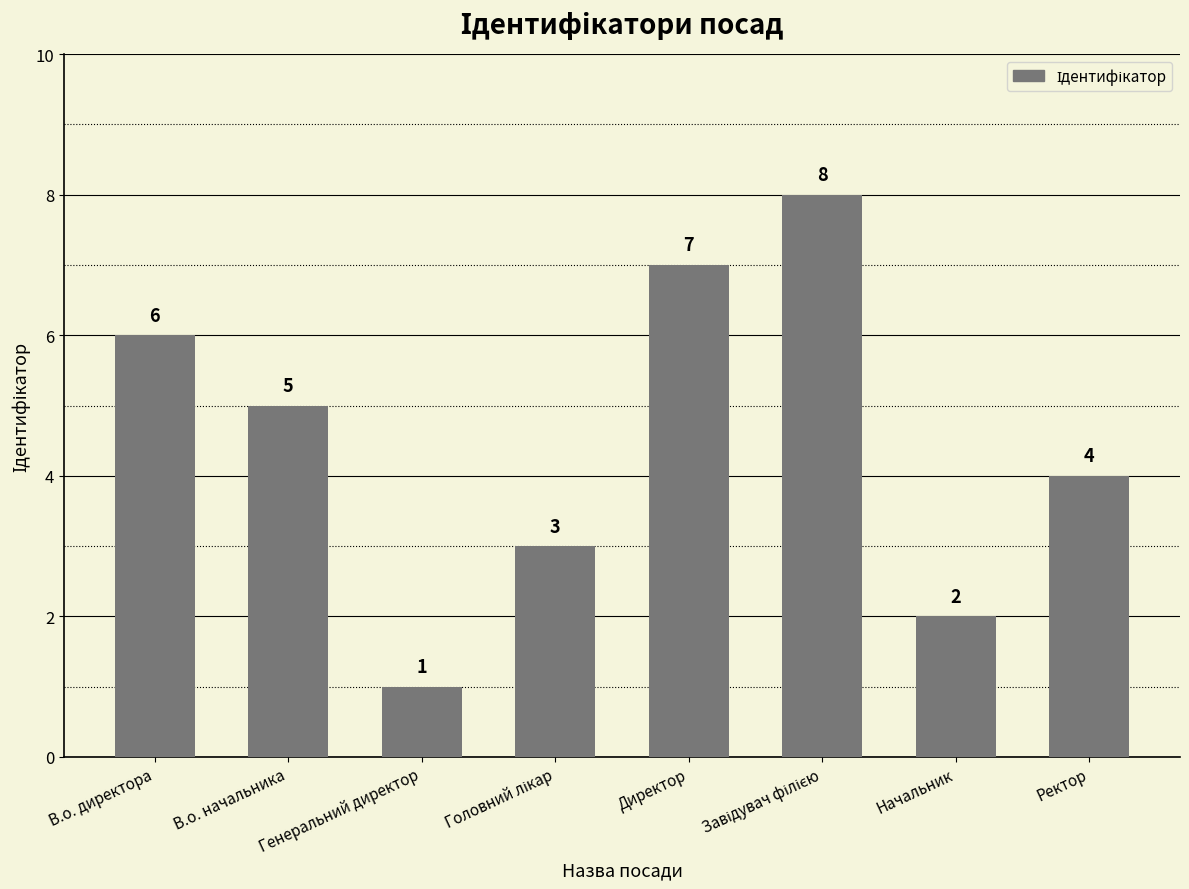

How many bars are there in total?

8